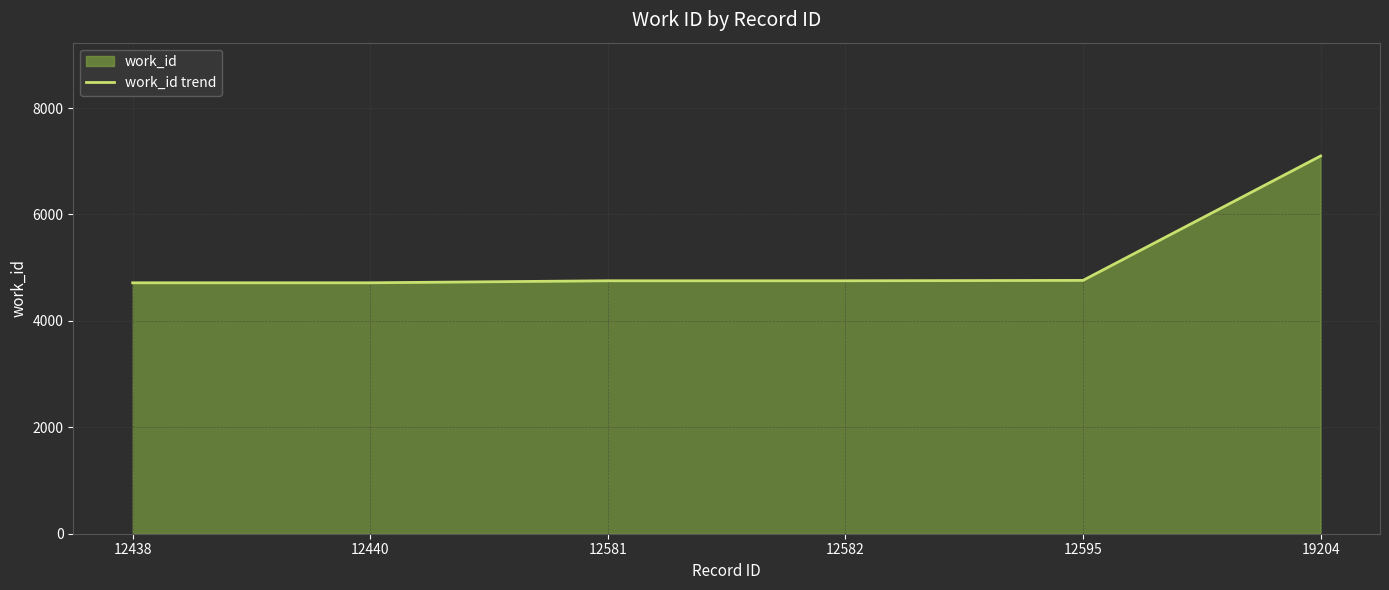

How many values exceed 4754?

2